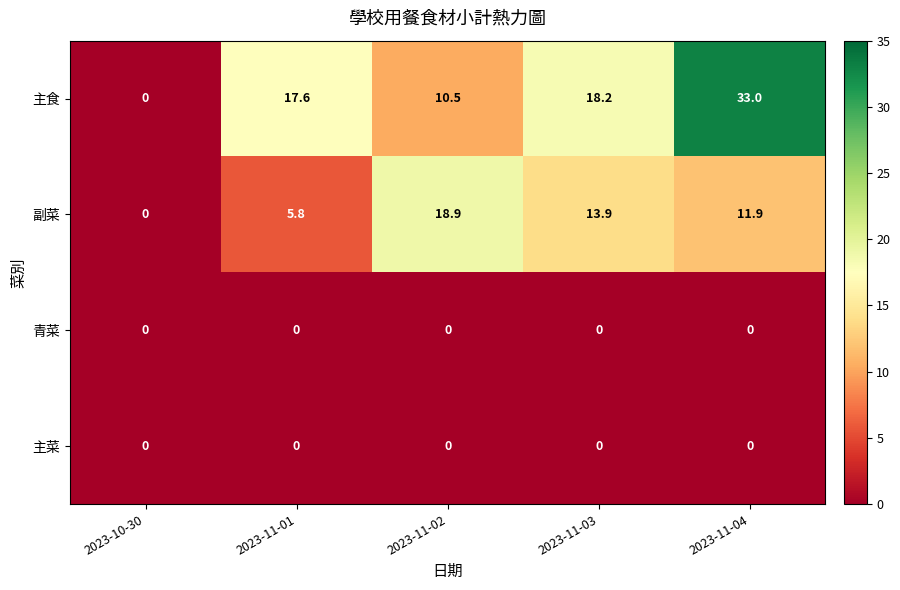

How many series are shown in this chart?

4